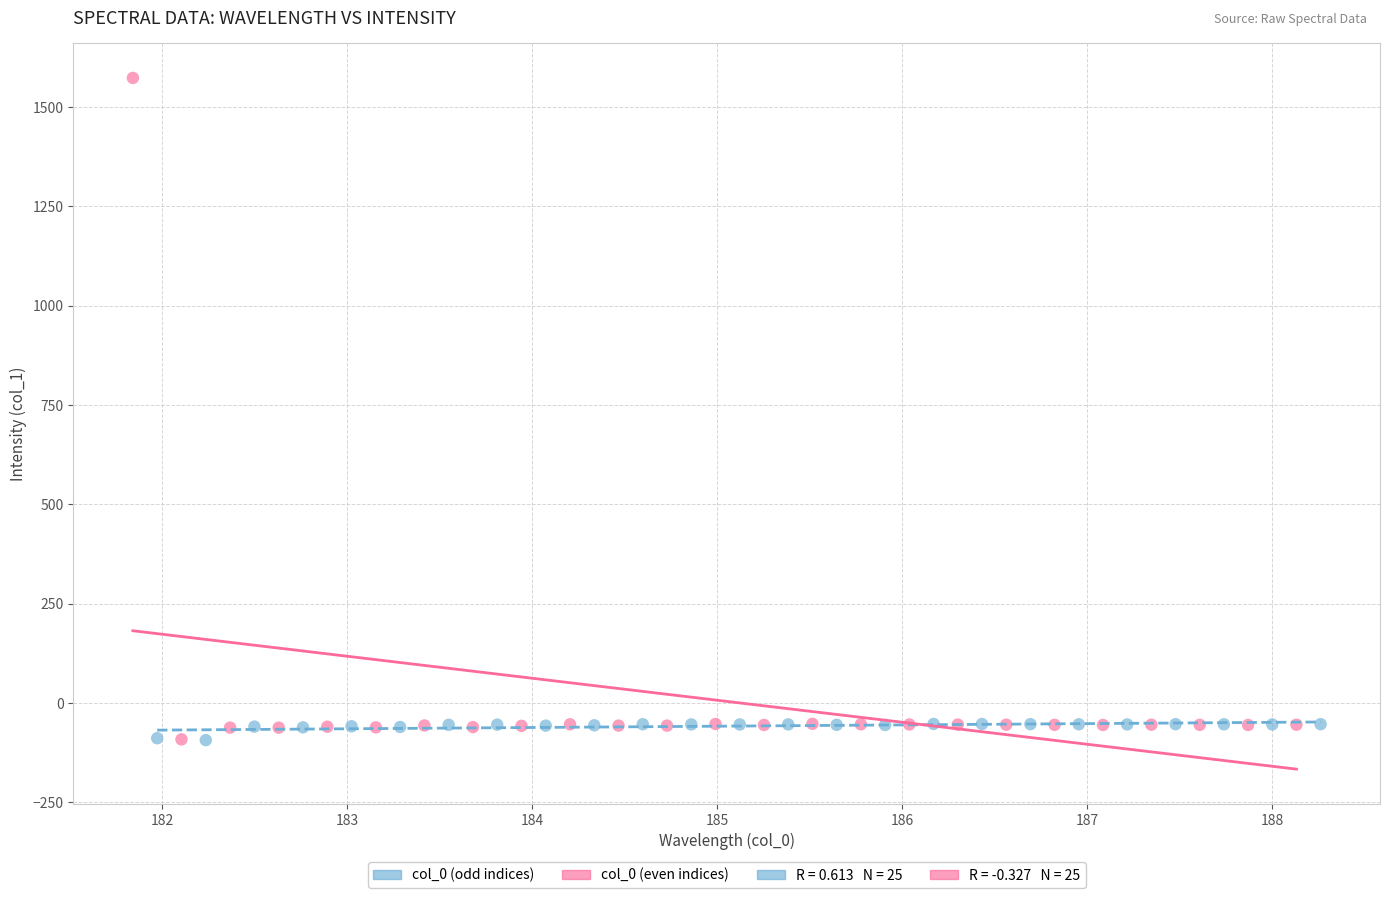

Which series reaches the maximum Y coordinate?

col_0 (even indices)